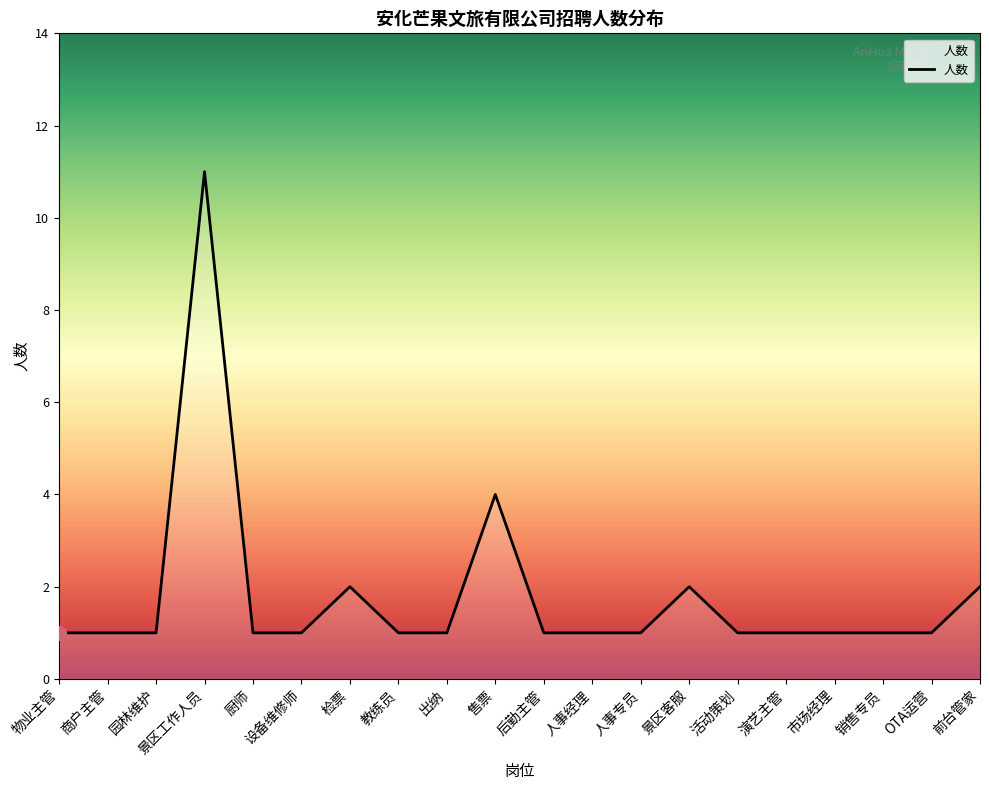

What is the sum of all values?

36